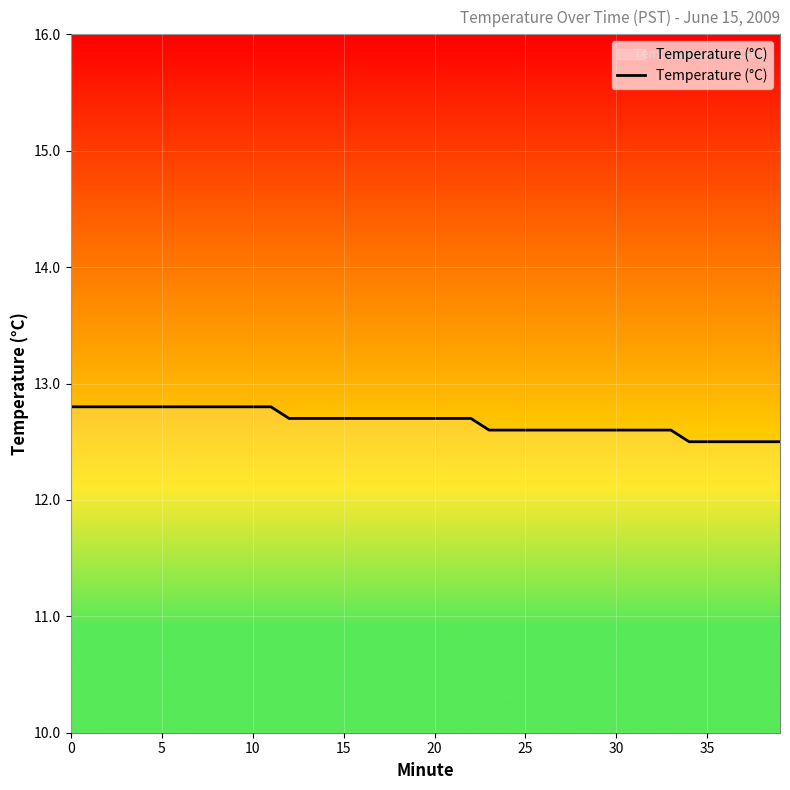

What is the difference between the maximum and minimum values?

0.3